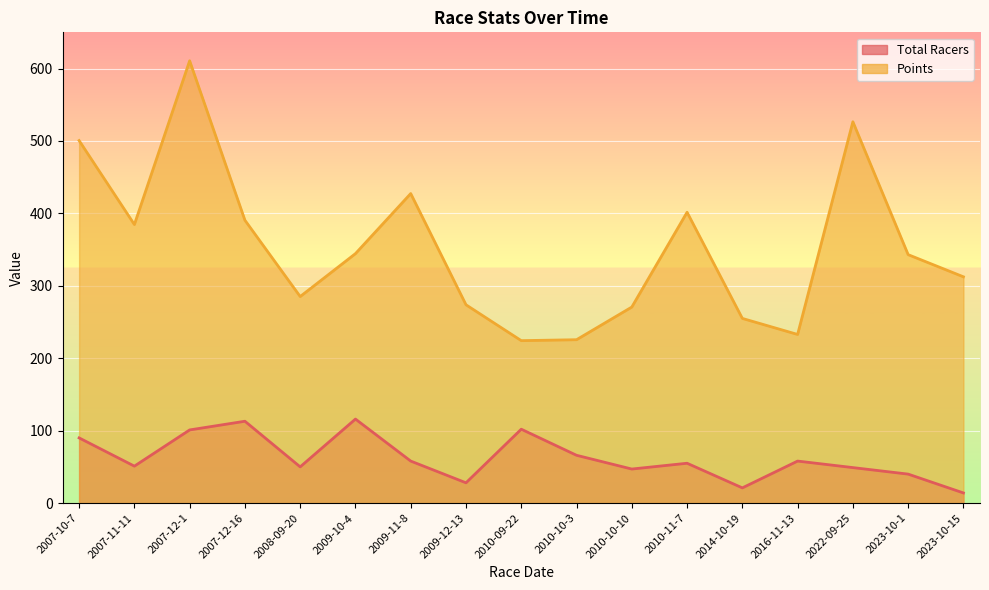

Which series has the largest total across all categories?

Points